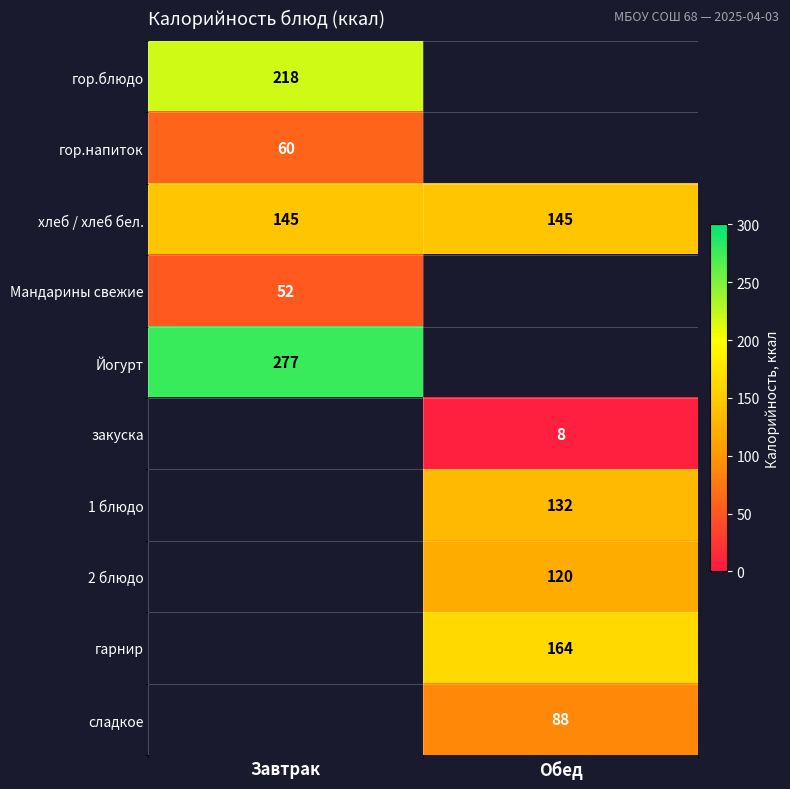

The value of сладкое at Обед is 149. True or false?

False